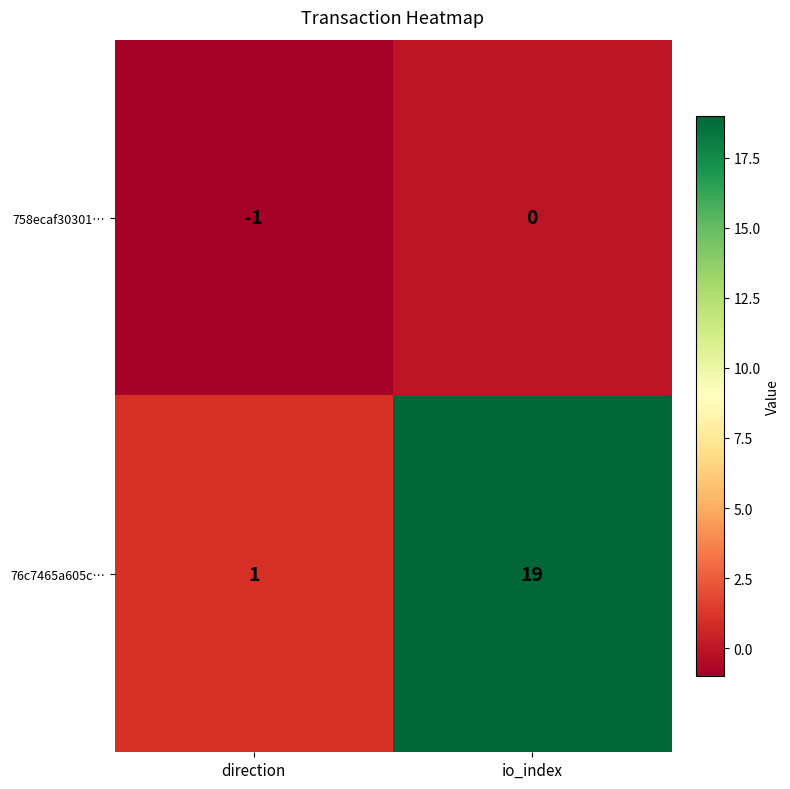

Which series has the largest total across all categories?

76c7465a605c…